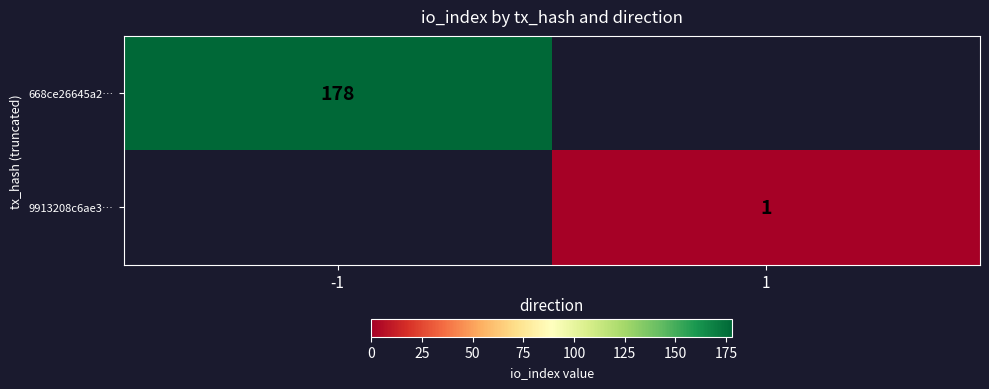

Is it true that 668ce26645a2… equals 178 at -1?

True